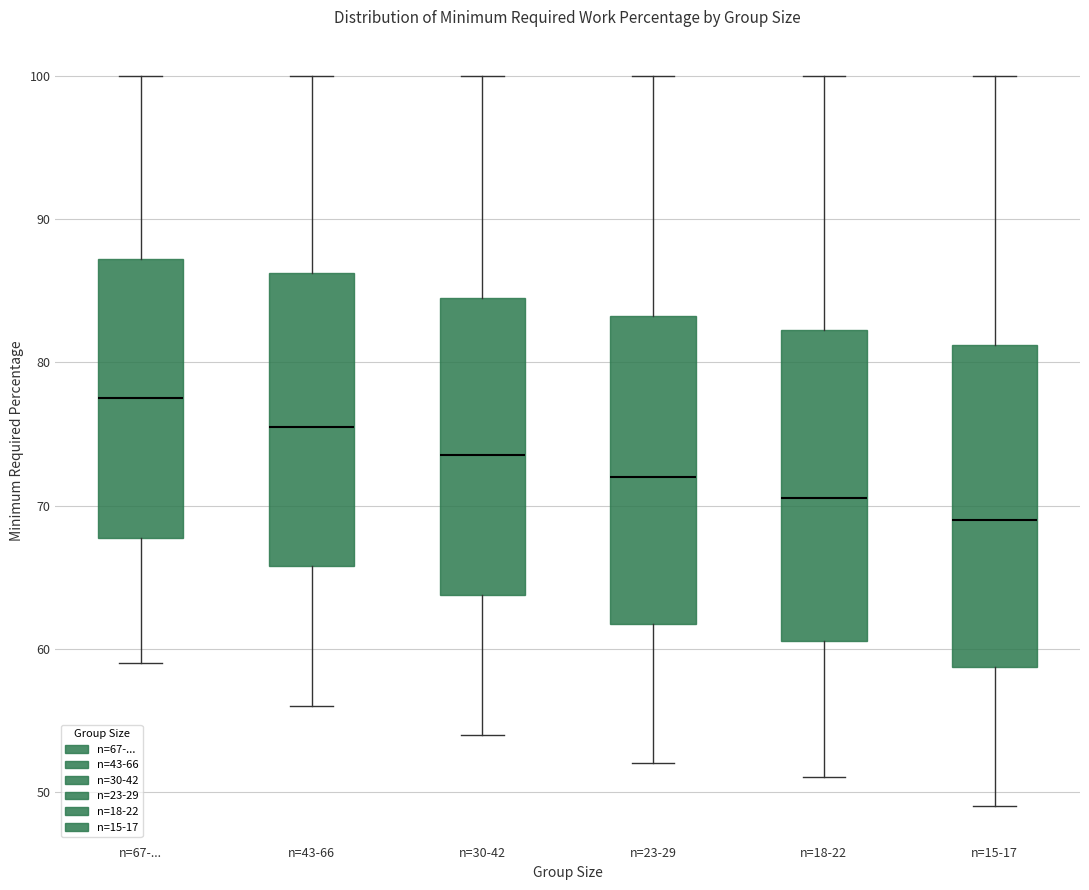

Which box has the highest median line?

n=67-...